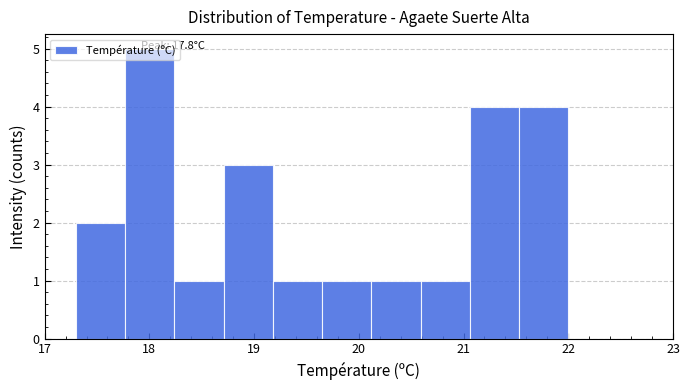

Which range on the x-axis has the tallest bar?

17.77 to 18.24